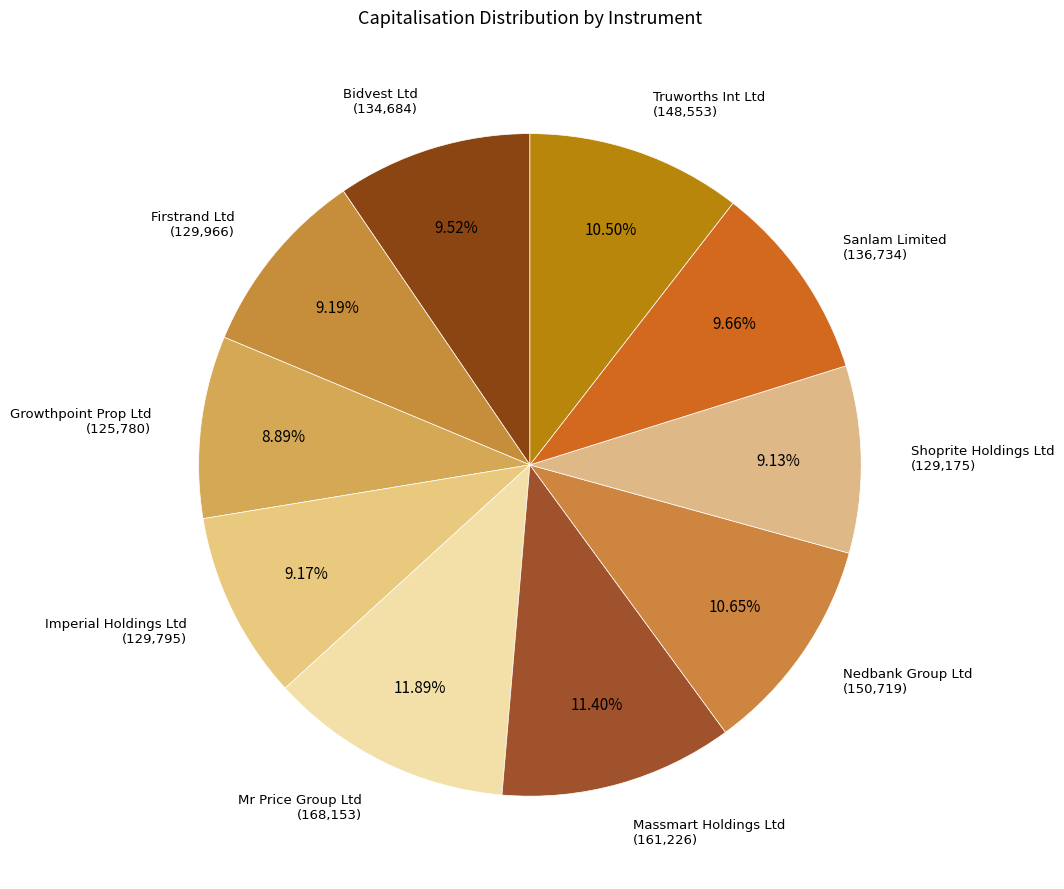

Does Sanlam Limited represent more than half of the total?

No